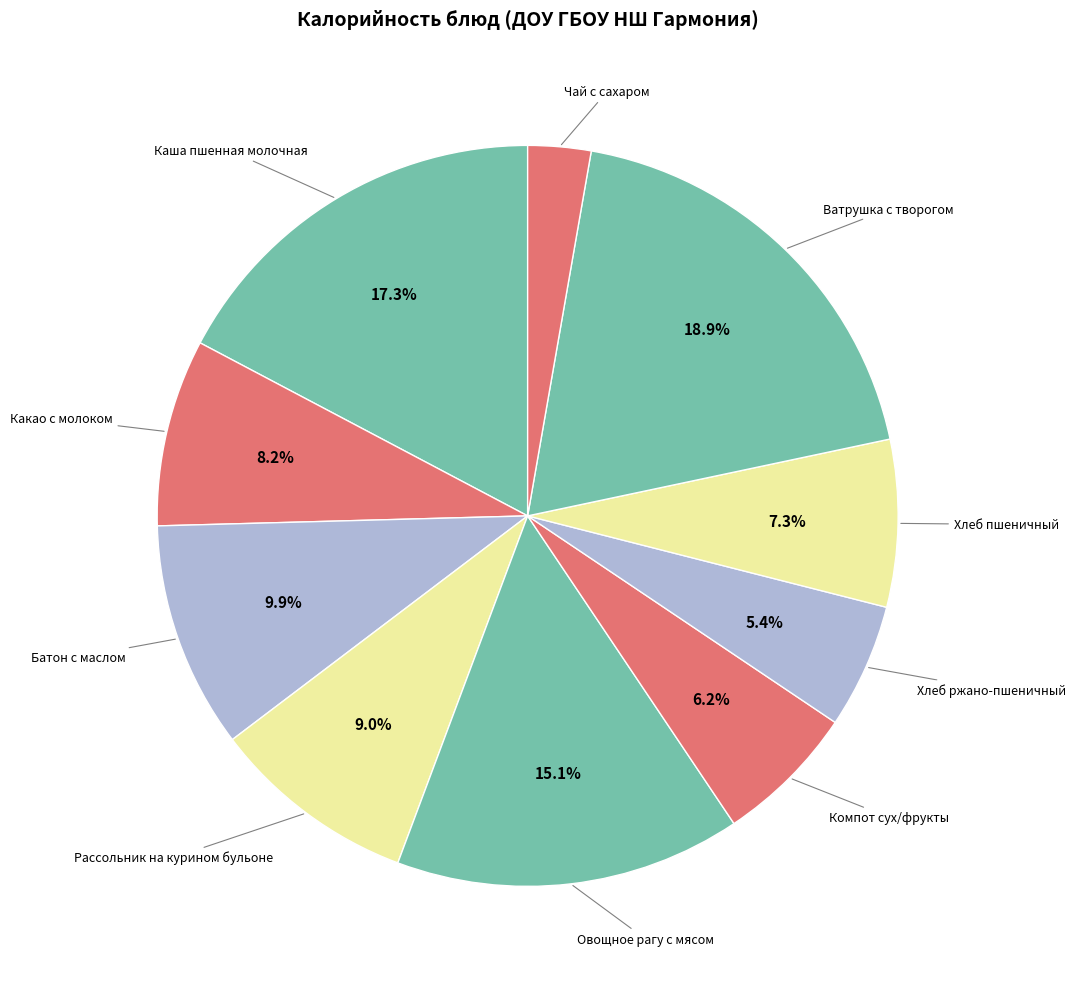

To the nearest percent, what is the combined percentage of Ватрушка с творогом and Компот сух/фрукты?

25%